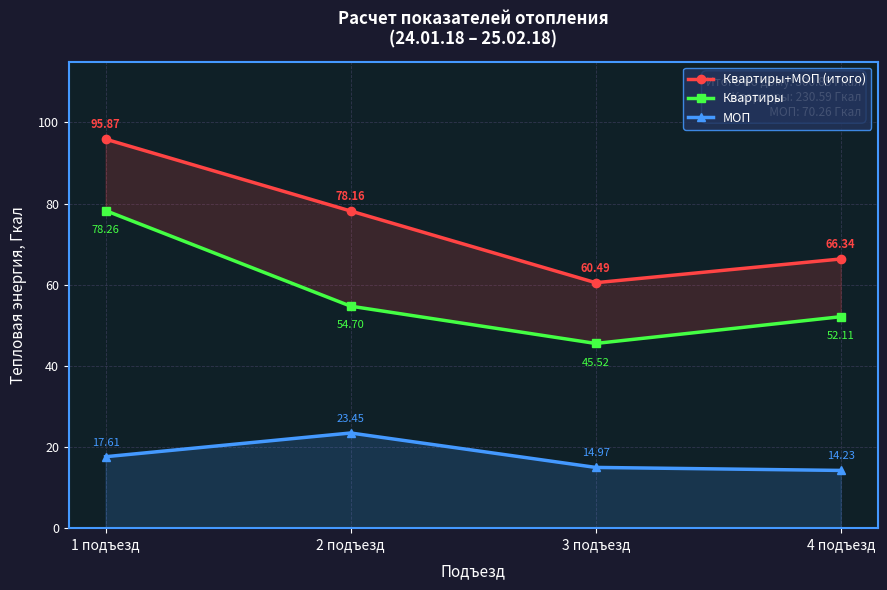

True or false: Квартиры+МОП (итого) and Квартиры cross at least once.

False